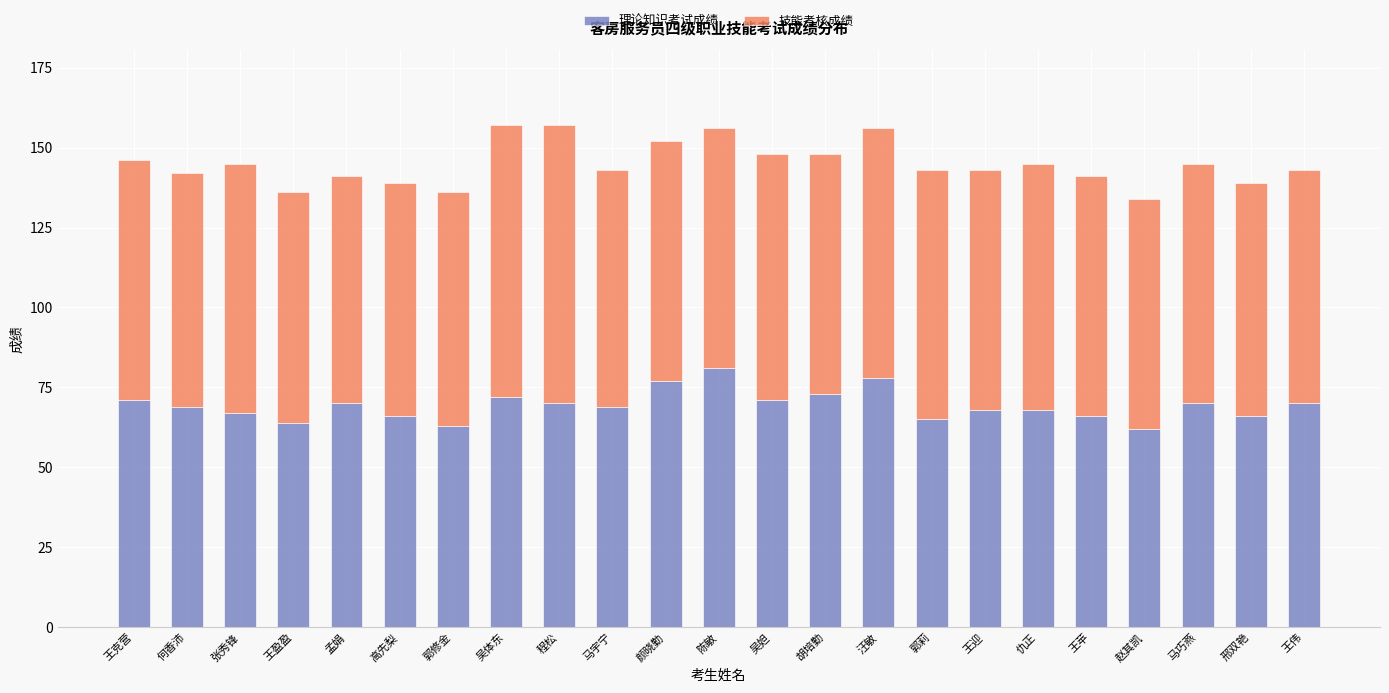

What value does the 理论知识考试成绩 series have at 张秀锋, to the nearest 5?

65